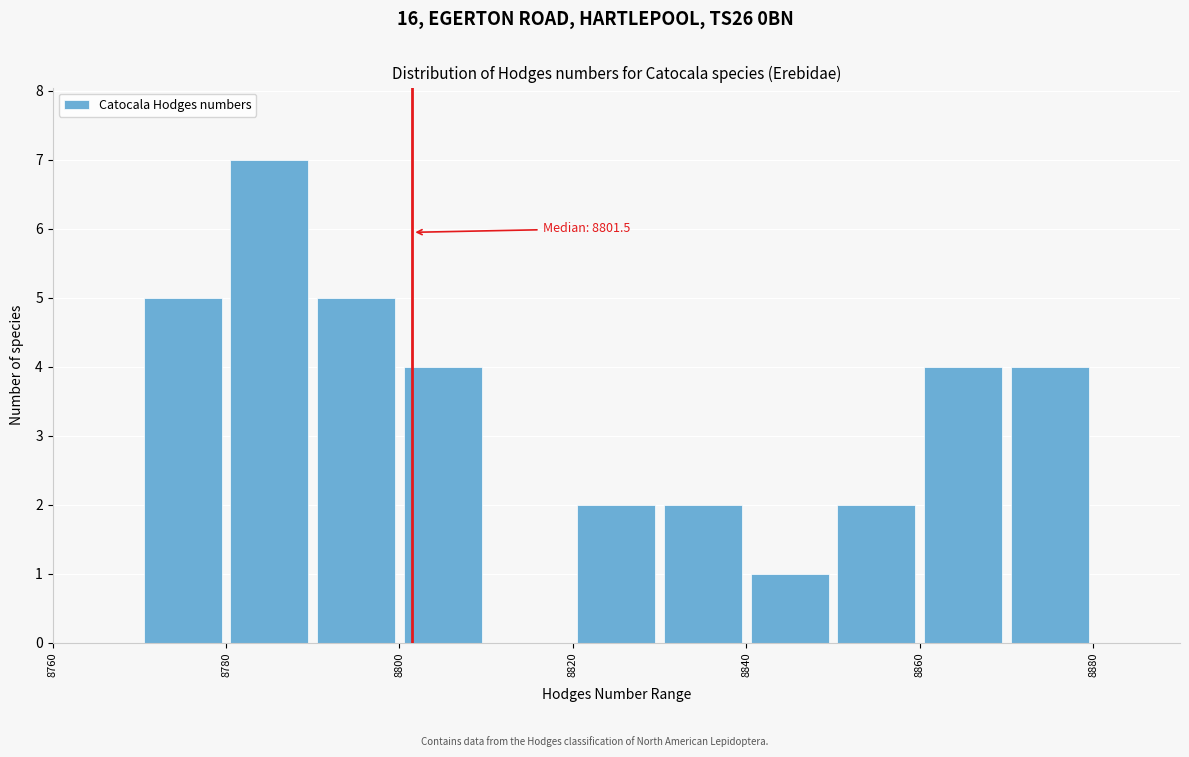

Over which range of the x-axis is the bar tallest?

8780 to 8790